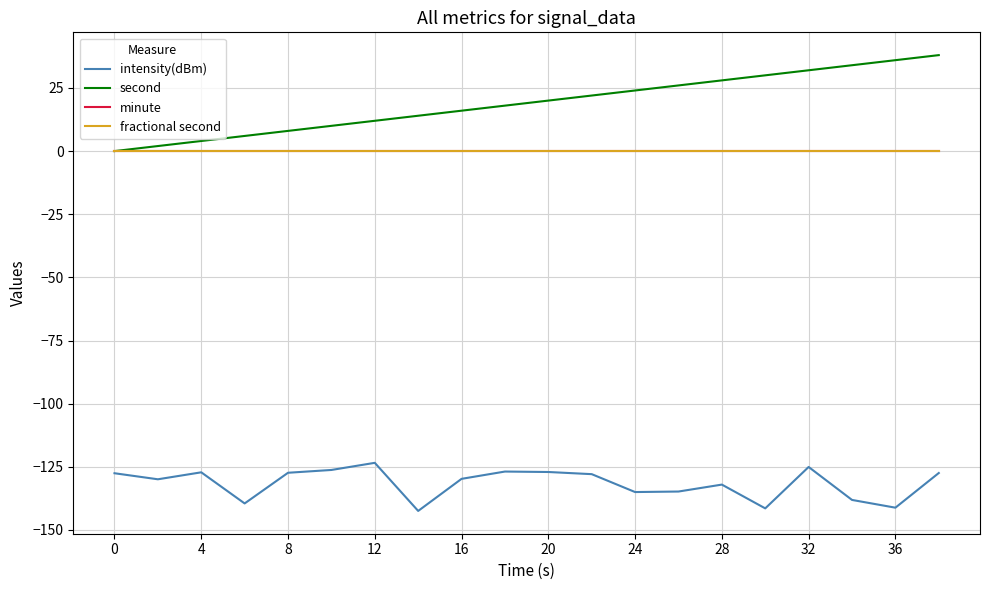

What is the label of the 9th point from the left?

32